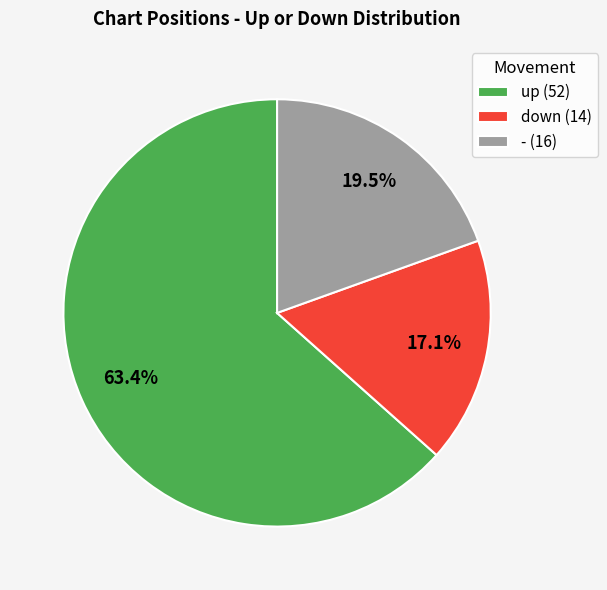

To the nearest percent, what percentage of the pie is up?

63%